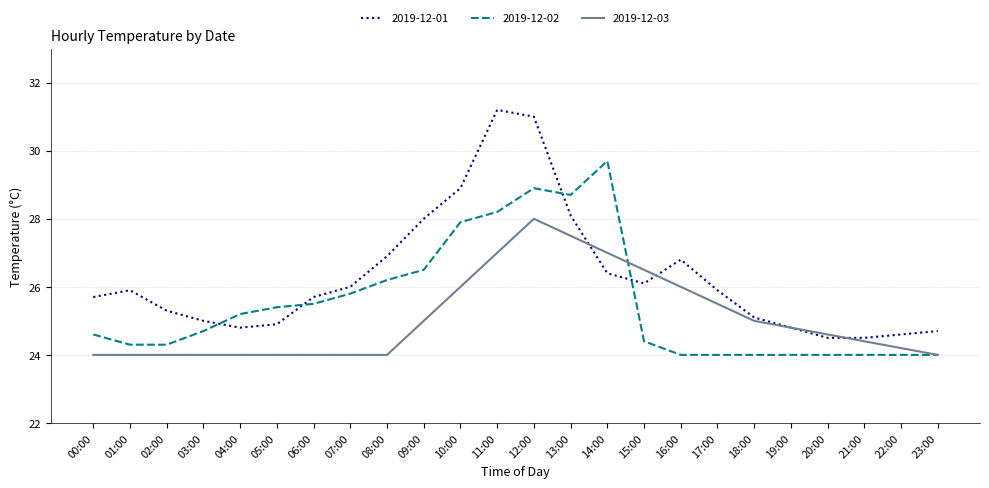

Reading left to right, what are all the values shown in this chart?

2019-12-01: 25.7	25.9	25.3	25.0	24.8	24.9	25.7	26.0	26.9	28.0	28.9	31.2	31.0	28.1	26.4	26.1	26.8	25.9	25.1	24.8	24.5	24.5	24.6	24.7
2019-12-02: 24.6	24.3	24.3	24.7	25.2	25.4	25.5	25.8	26.2	26.5	27.9	28.2	28.9	28.7	29.7	24.4	24.0	24.0	24.0	24.0	24.0	24.0	24.0	24.0
2019-12-03: 24.0	24.0	24.0	24.0	24.0	24.0	24.0	24.0	24.0	25.0	26.0	27.0	28.0	27.5	27.0	26.5	26.0	25.5	25.0	24.8	24.6	24.4	24.2	24.0